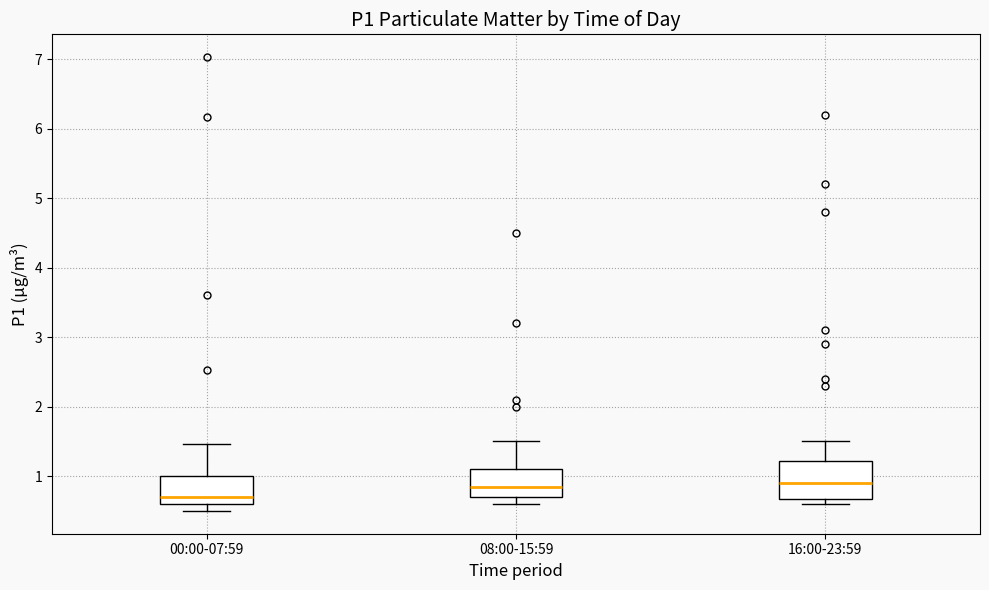

Where is the upper edge of the box for 08:00-15:59 on the y-axis? The values are not printed on the chart, so give them approximately, as read against the axis.

1.1